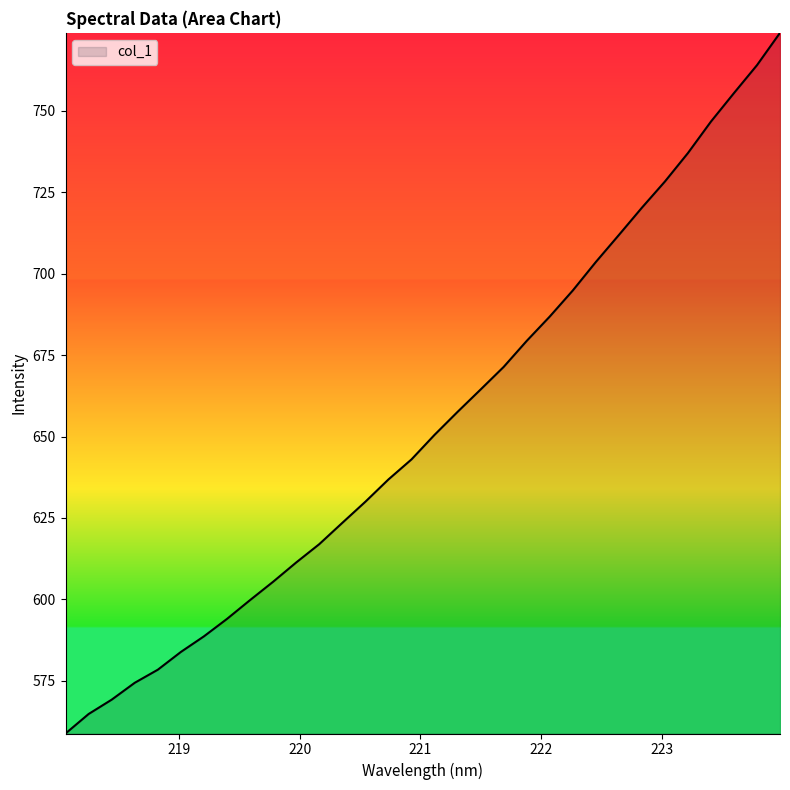

What is the difference between the maximum and minimum values?

215.1